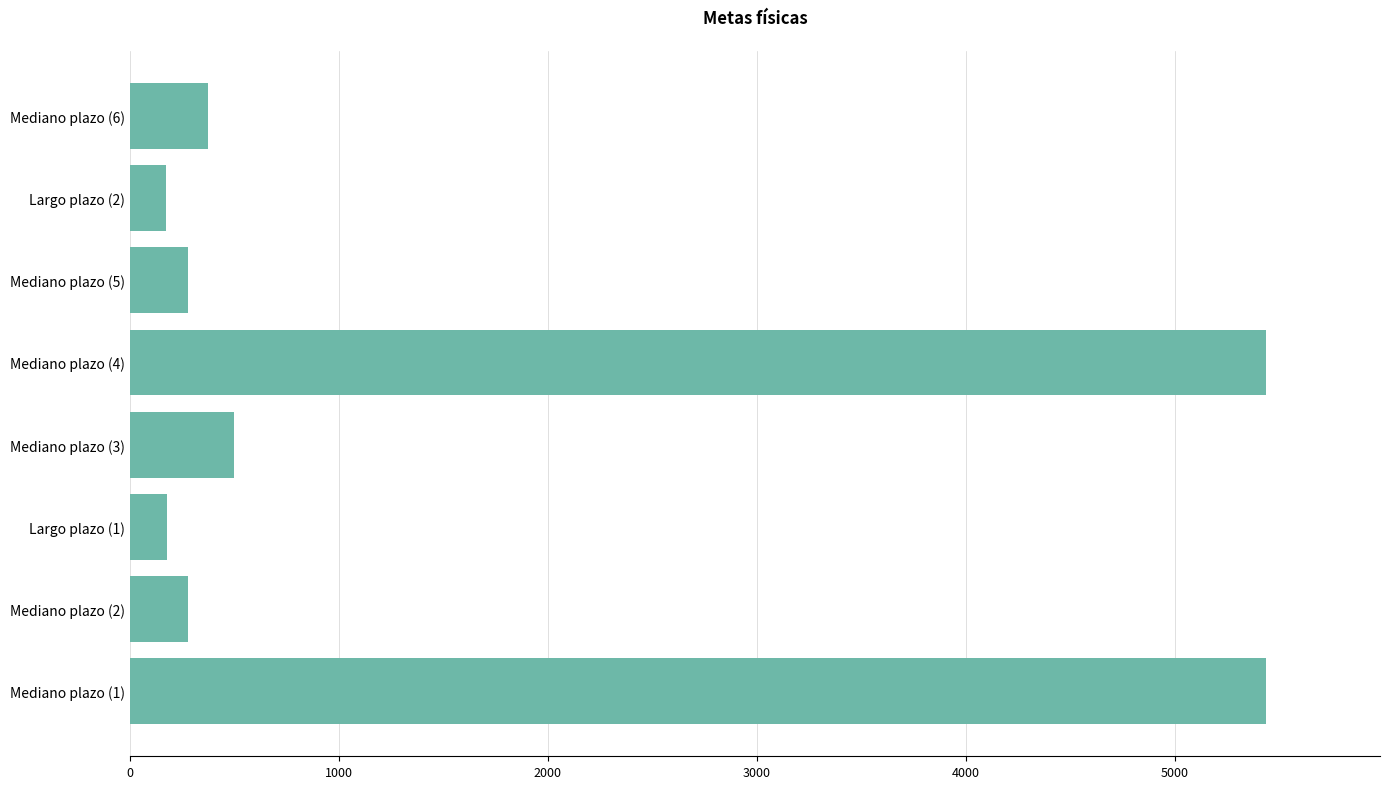

Between Mediano plazo (4) and Mediano plazo (3), which is larger?

Mediano plazo (4)